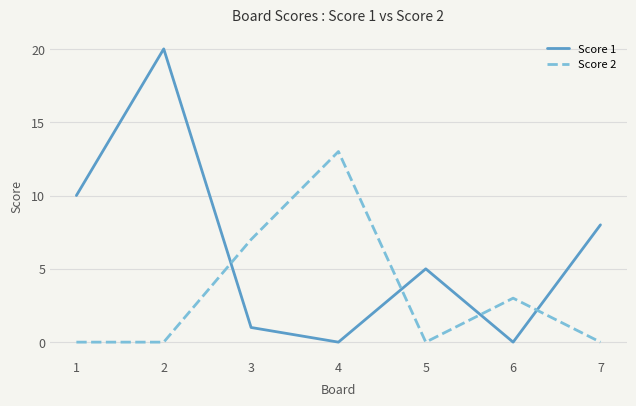

At which category does Score 2 reach its first local peak?

4